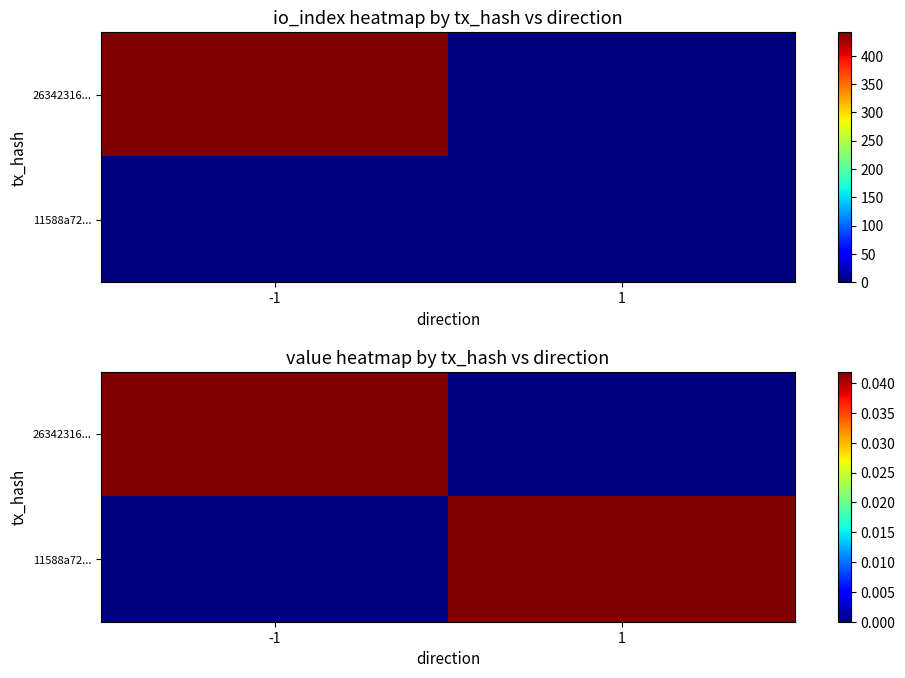

Count the number of categories in the chart.

2